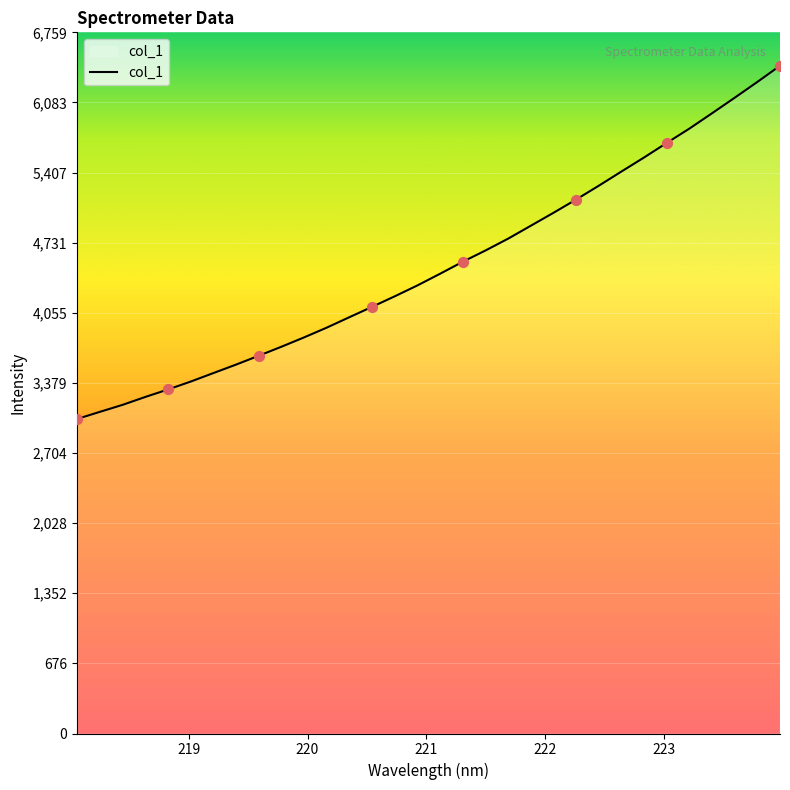

What is the minimum value shown in the chart?

3032.3